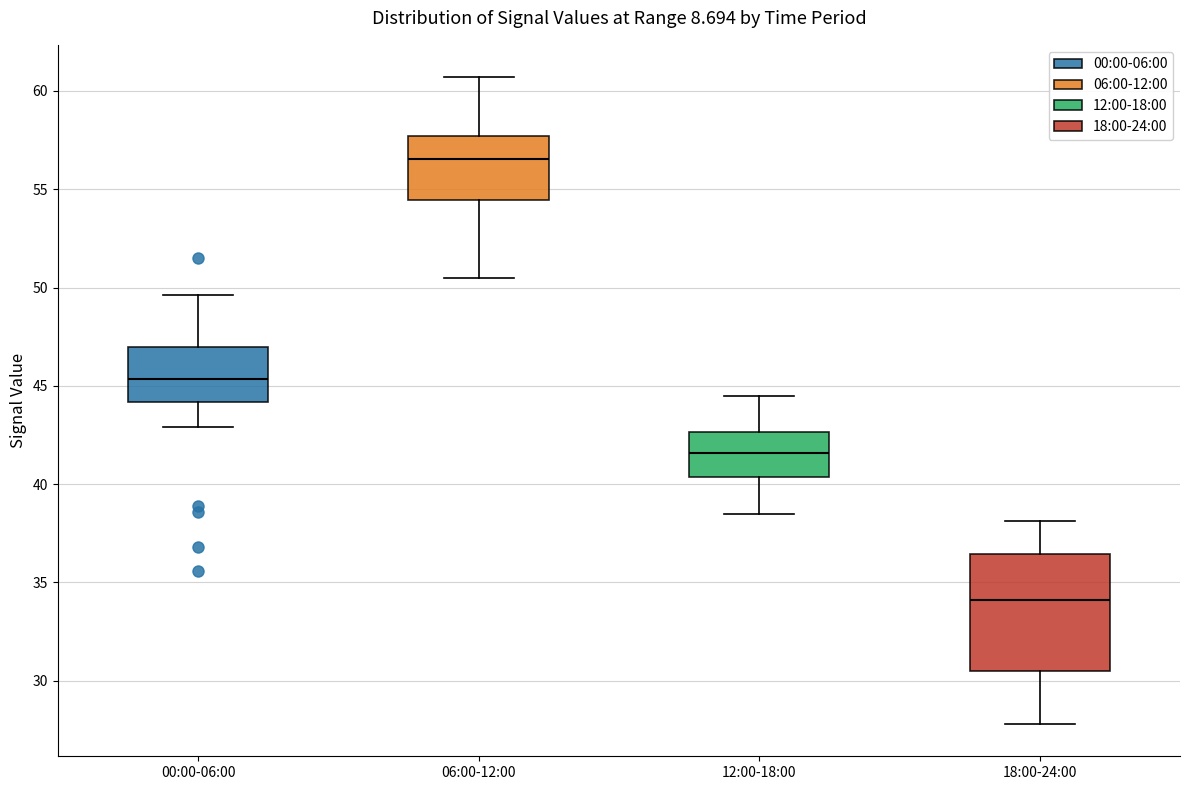

Which box has the highest median line?

06:00-12:00